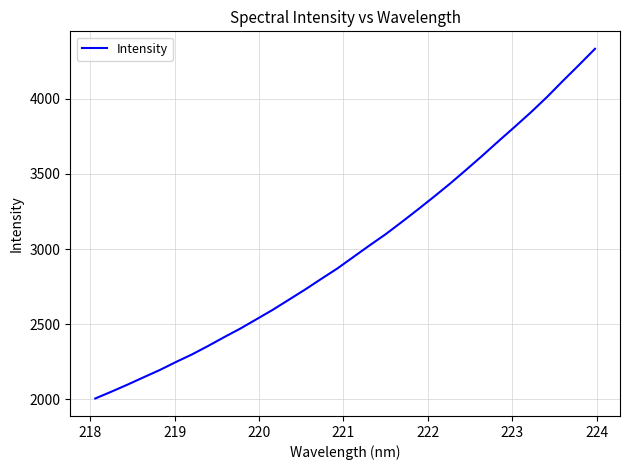

Reading right to left, extract all data points from this chart.

4332.8	4224.7	4118.6	4010.0	3908.5	3812.1	3717.5	3621.2	3527.4	3435.6	3348.2	3263.0	3179.8	3098.5	3023.9	2947.1	2870.3	2800.8	2730.0	2662.8	2595.6	2533.2	2471.3	2414.3	2355.4	2298.9	2248.2	2195.0	2146.6	2097.6	2050.7	2005.4